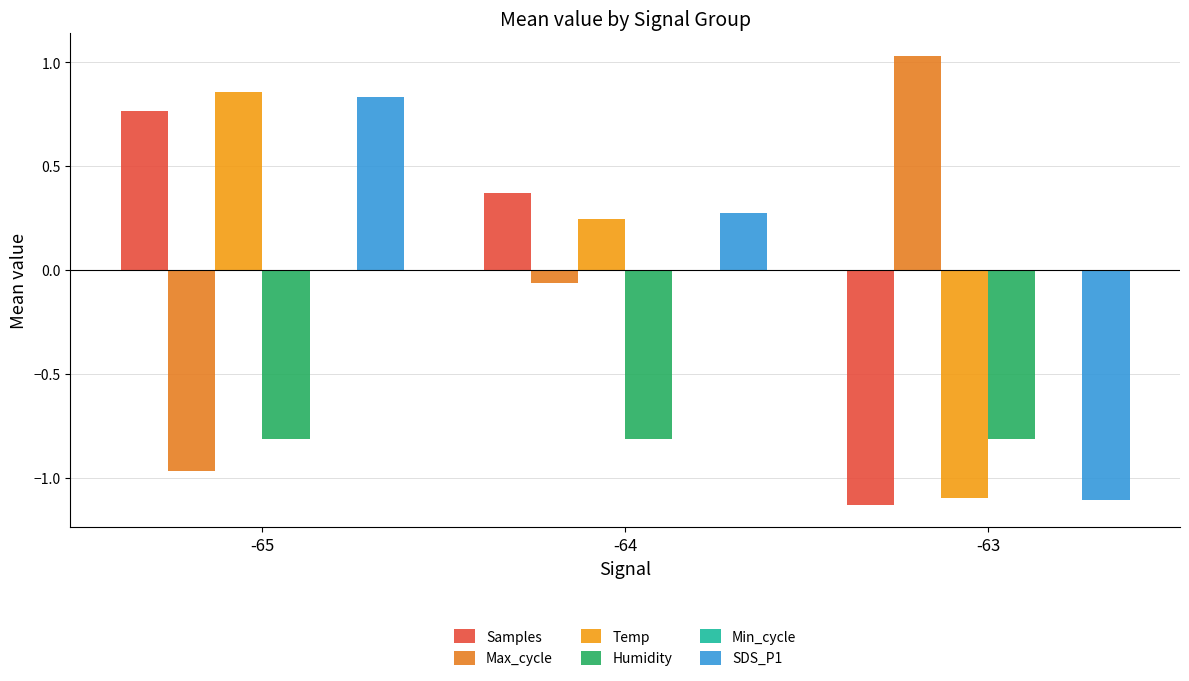

The Samples series shows 0.8 at -65. True or false?

True